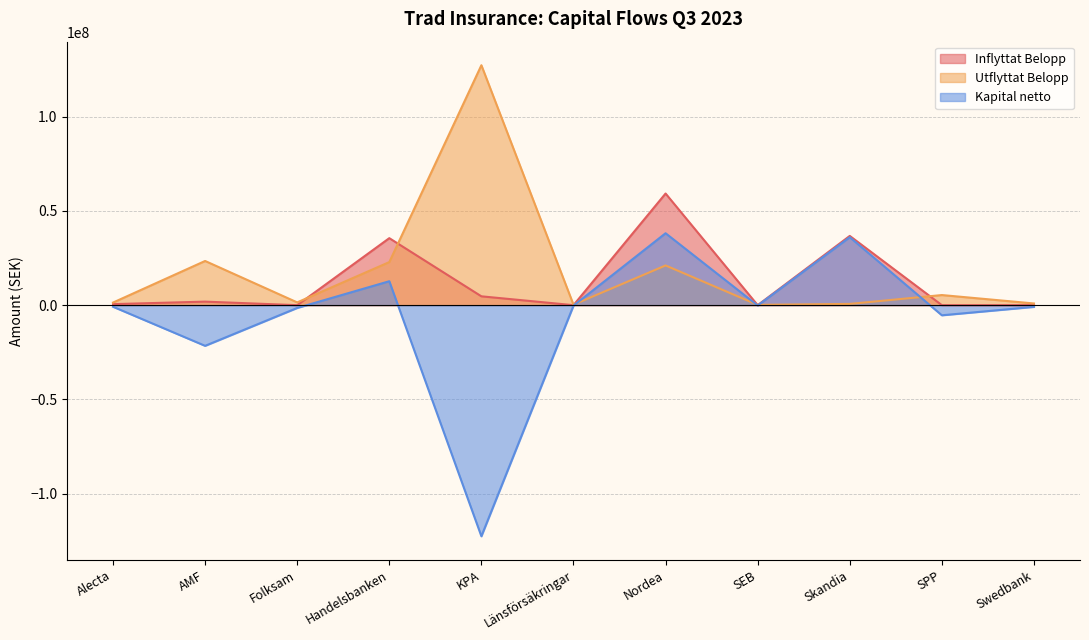

At which label does Utflyttat Belopp first exceed 1469467?

AMF